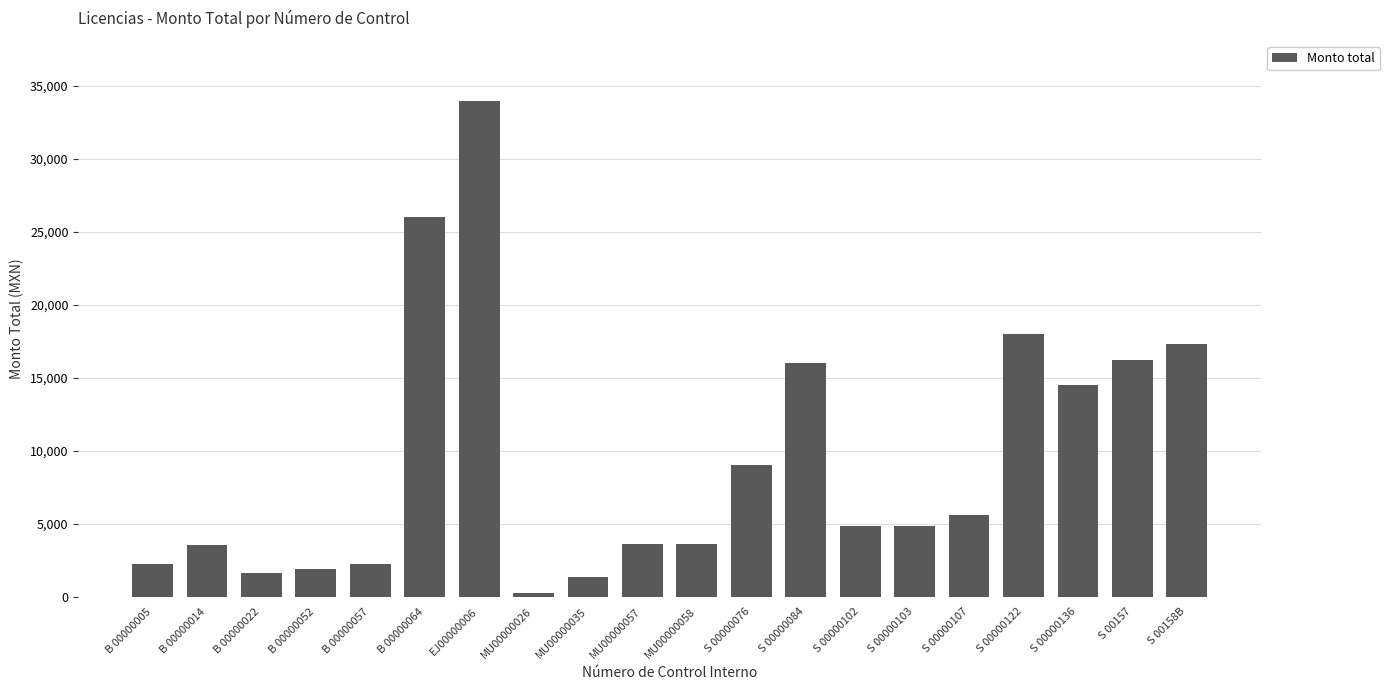

What is the ratio of the value at S 00000102 to the value at MU00000057?

1.3